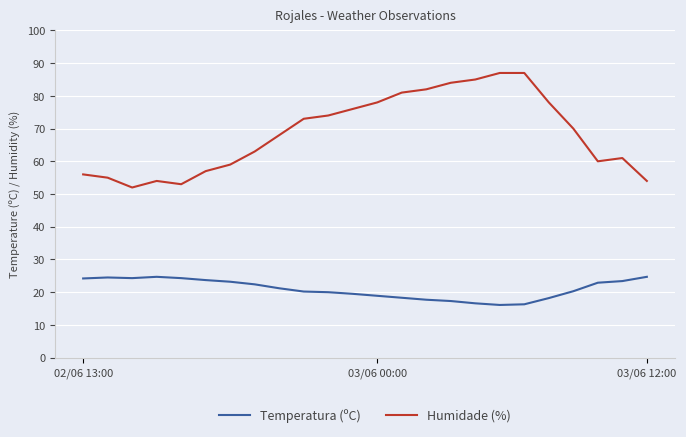

True or false: Temperatura (ºC) and Humidade (%) intersect in this chart.

False